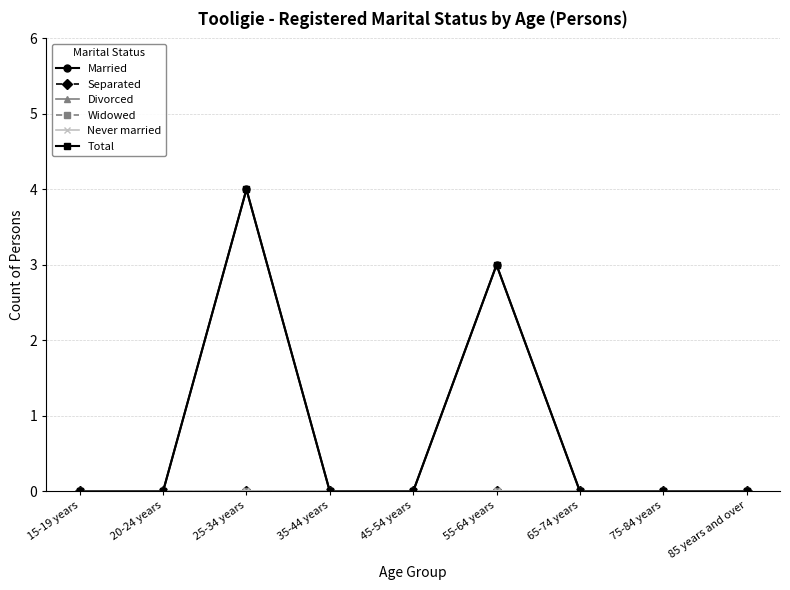

What is the difference between the Total values at 75-84 years and 25-34 years?

4